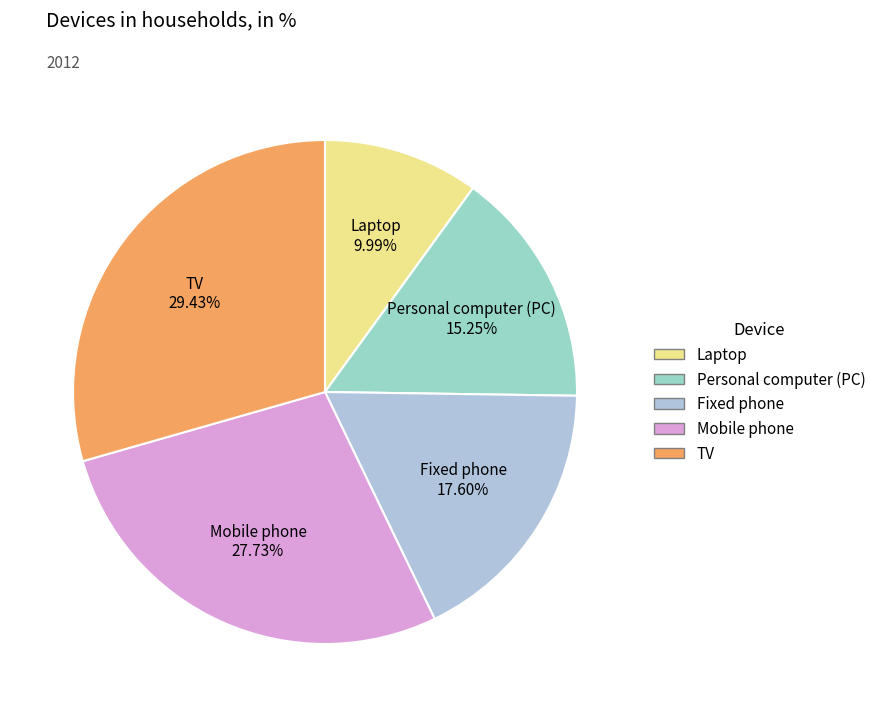

What is the smallest slice in the pie chart?

Laptop